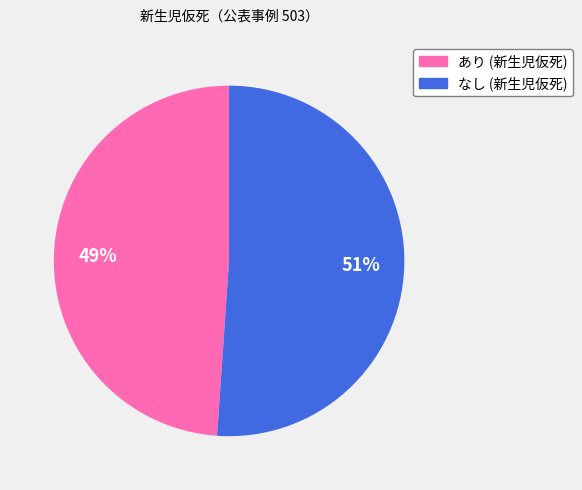

To the nearest percent, what is the difference between the あり and なし slice percentages?

2%